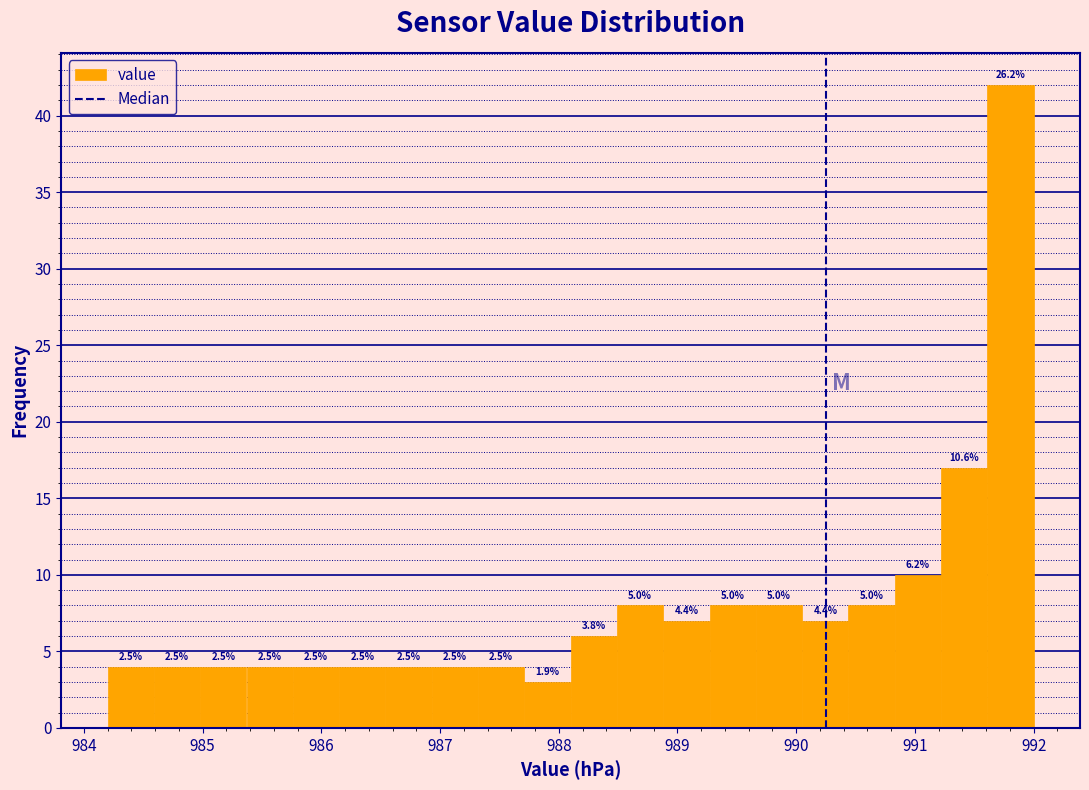

Around what value on the x-axis is the tallest bar? Give the approximate position of its centre, as read against the axis.

991.8